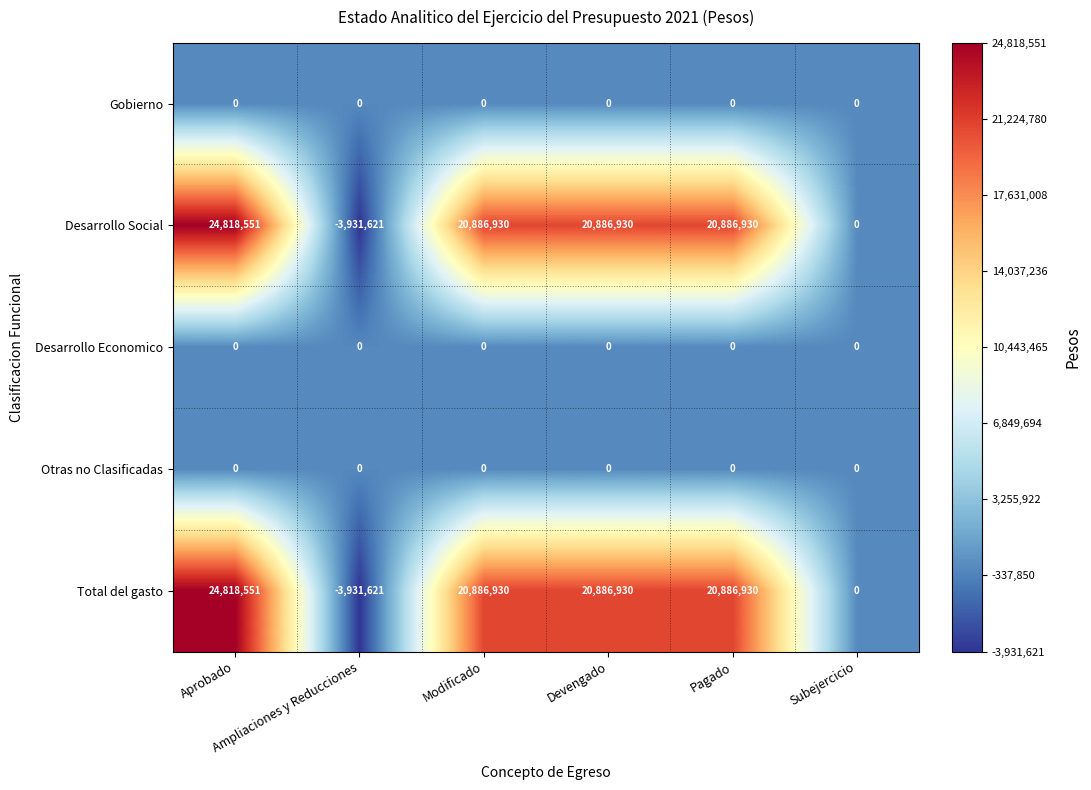

What is the minimum value shown in the chart?

-3931621